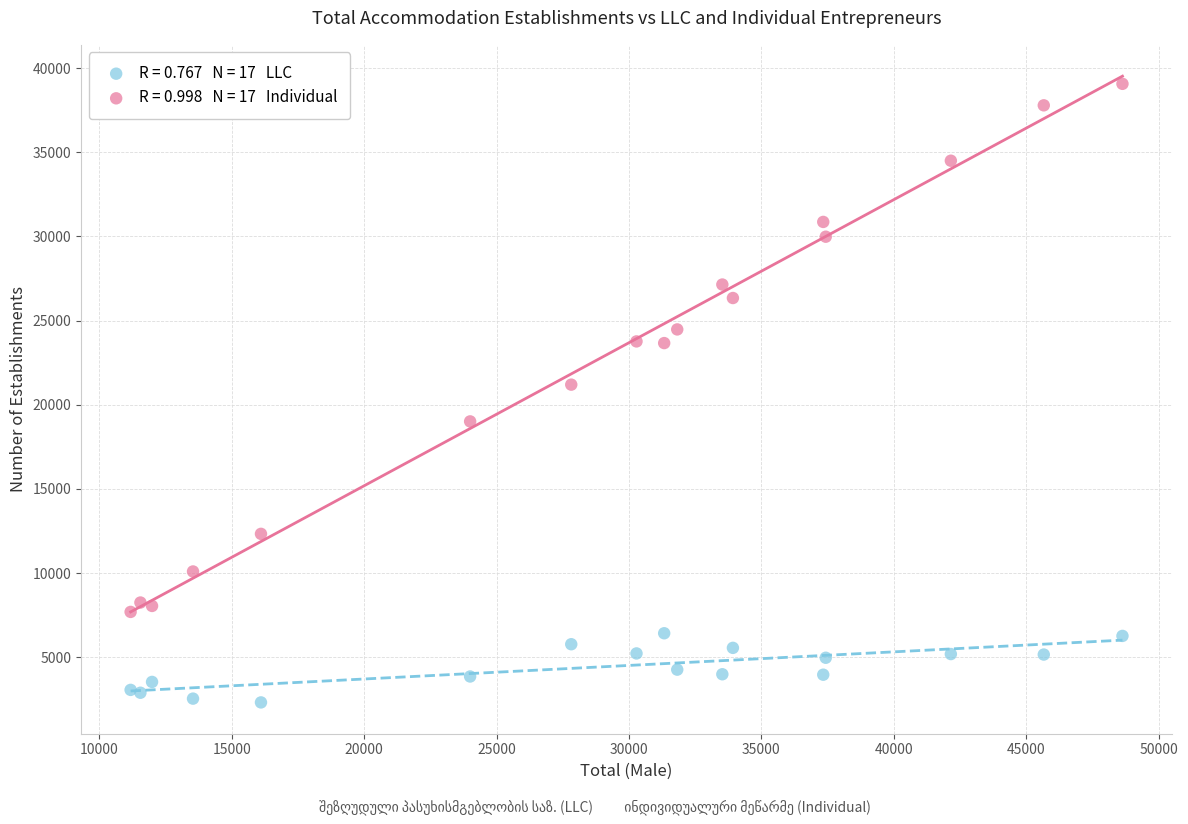

Across all series, what Y value is closest to 20692?

21196.0